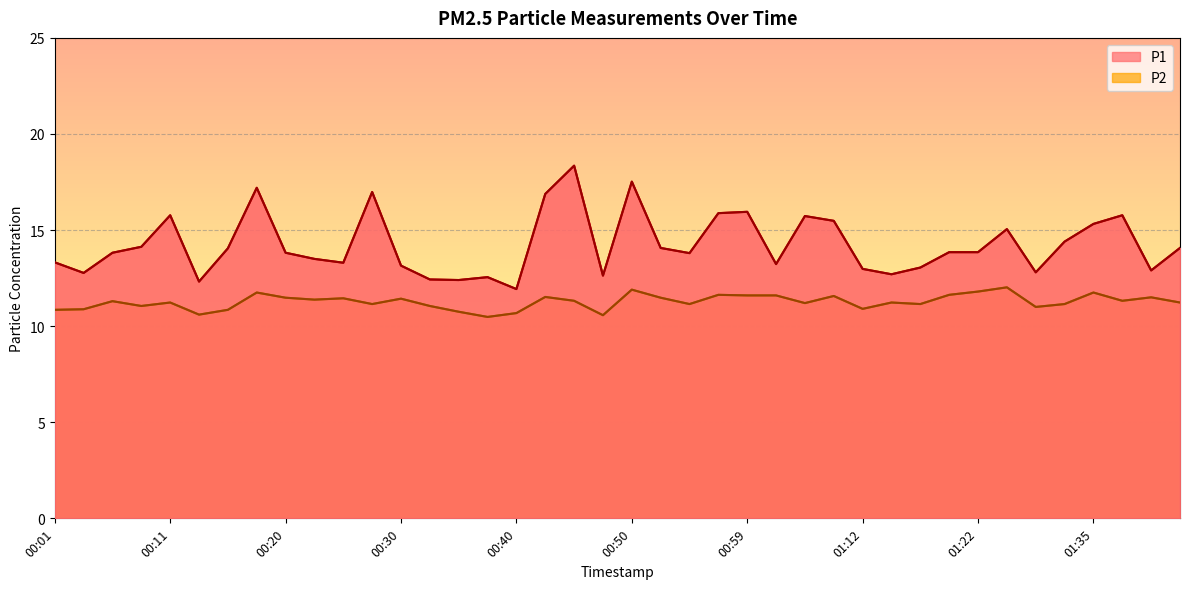

What is the difference between the highest and lowest values at 15?

2.1